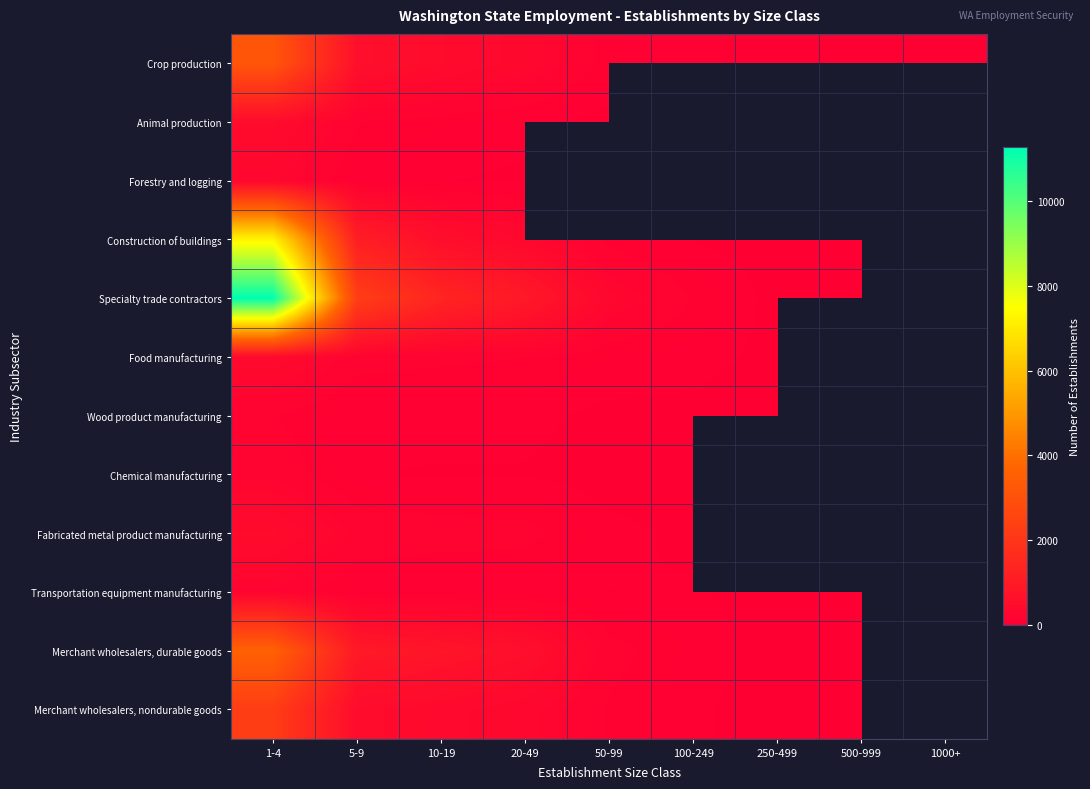

Rank the categories by Fabricated metal product manufacturing value from highest to lowest.

1-4, 5-9, 10-19, 20-49, 50-99, 100-249, 250-499, 500-999, 1000+